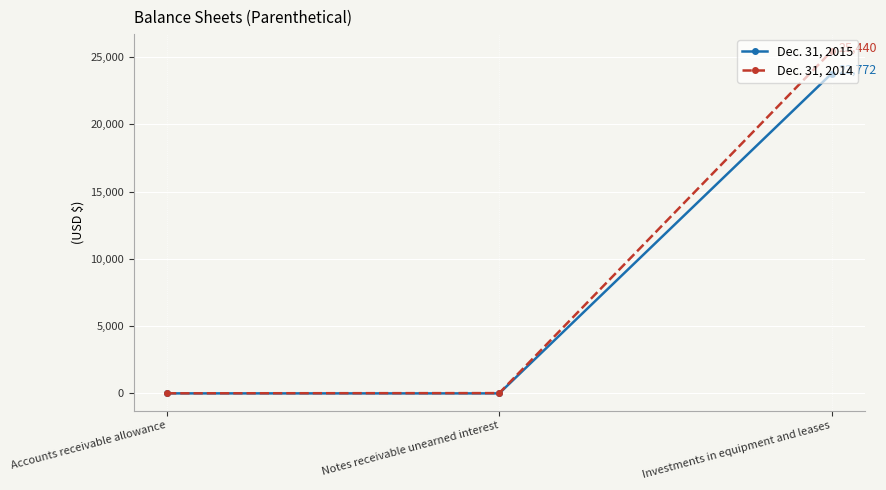

What is the label of the 2nd point from the right?

Notes receivable unearned interest